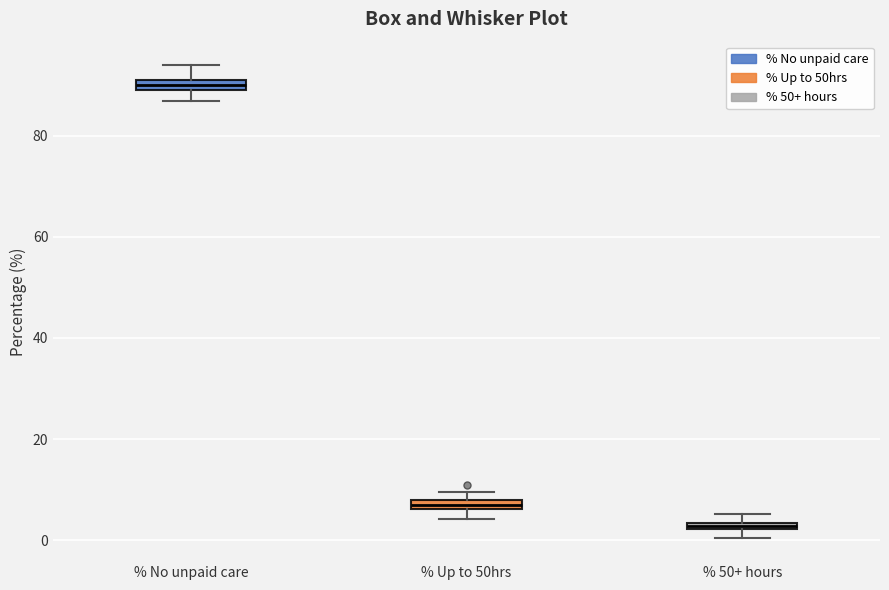

Which box's median line is the highest?

% No unpaid care